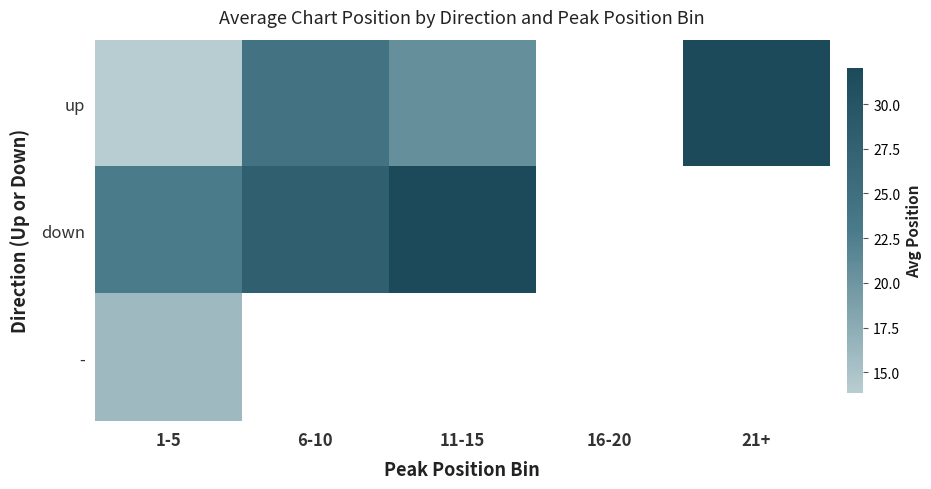

How many data points in up are above 24?

2